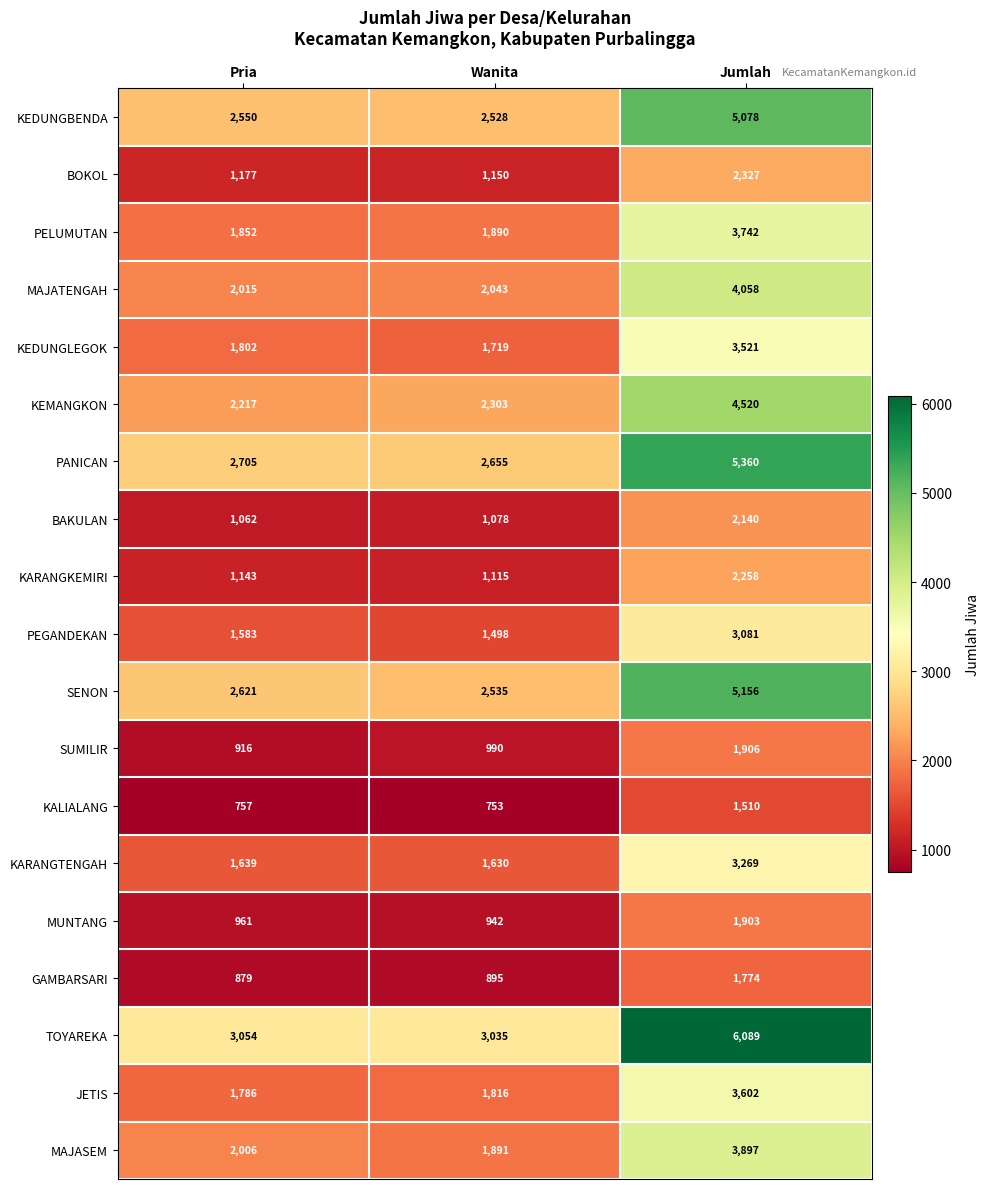

At which category is the sum across all series the highest?

Jumlah